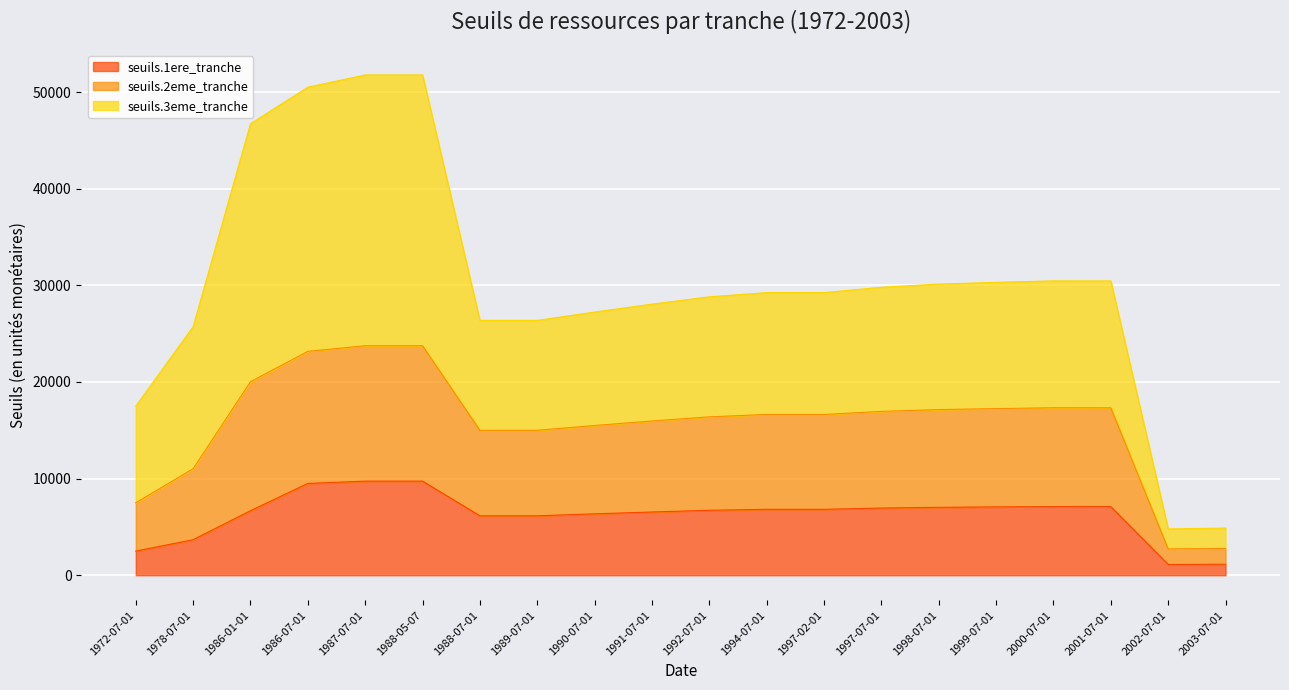

The value of seuils.1ere_tranche at 1997-02-01 is 6823.0. True or false?

True